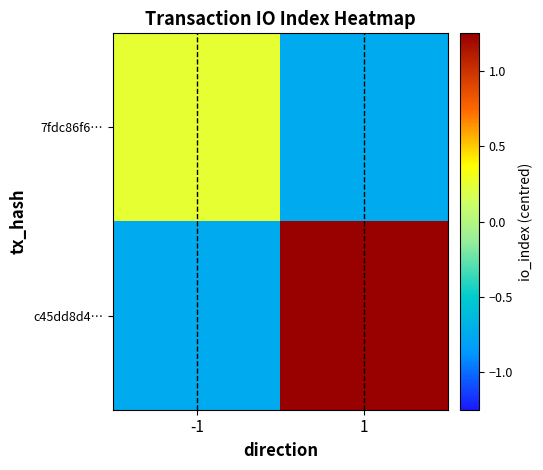

Rank the series by their average value, from highest to lowest.

c45dd8d4…, 7fdc86f6…